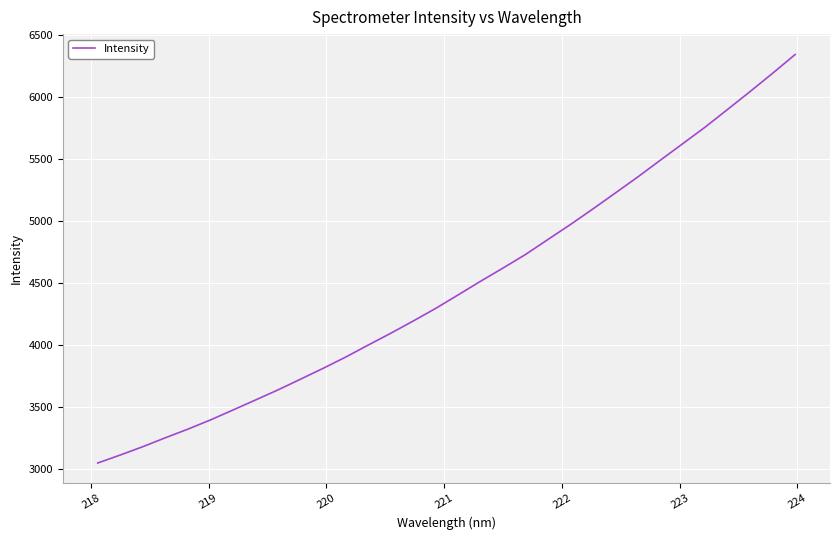

What is the smallest value displayed?

3049.1